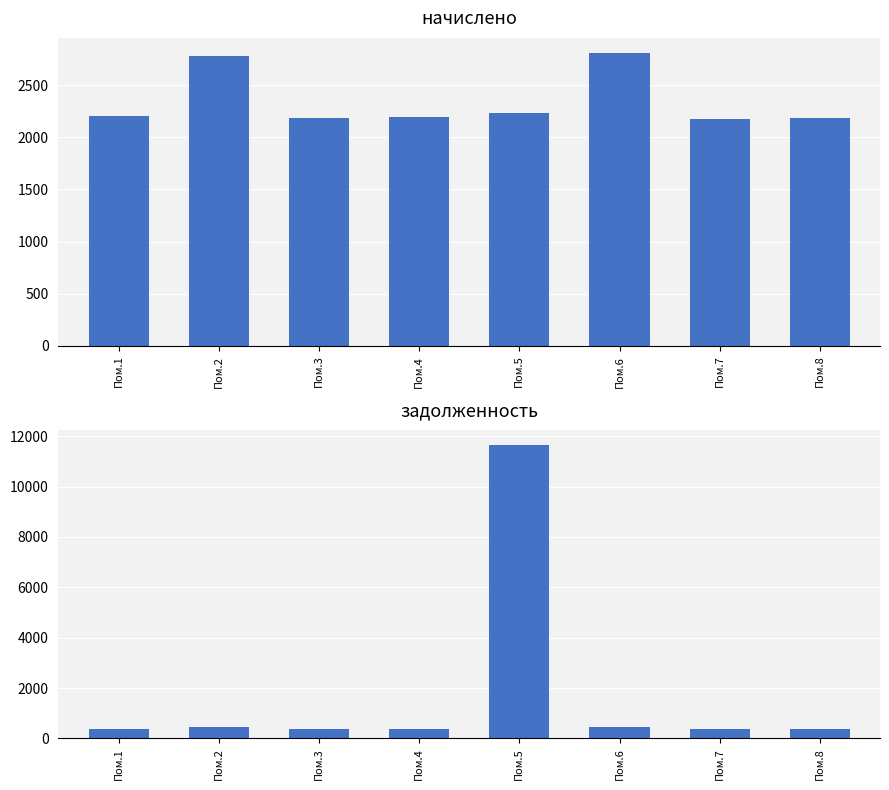

At which label does начислено reach its peak?

Пом.6